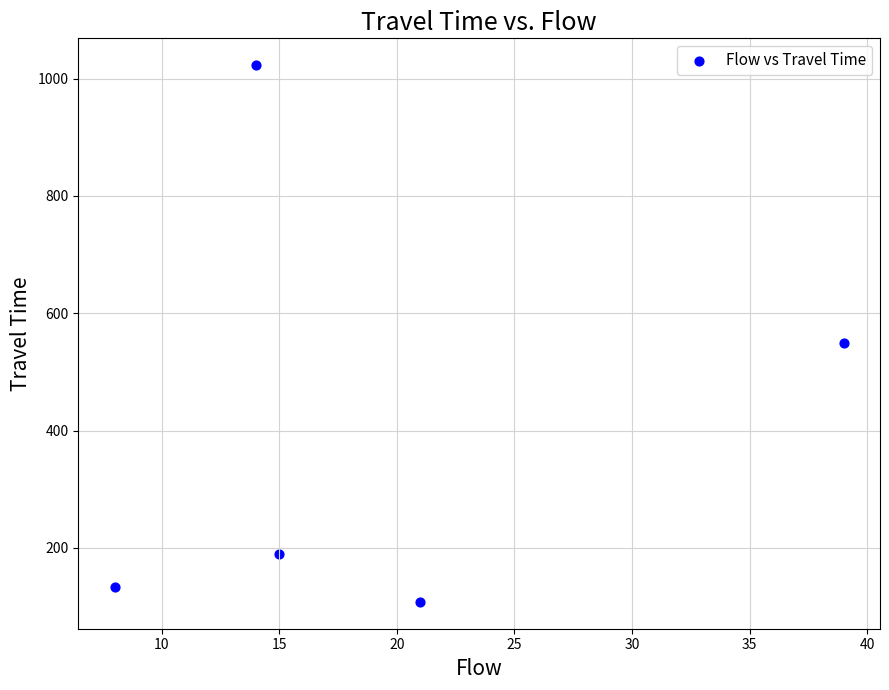

What is the average X value?

19